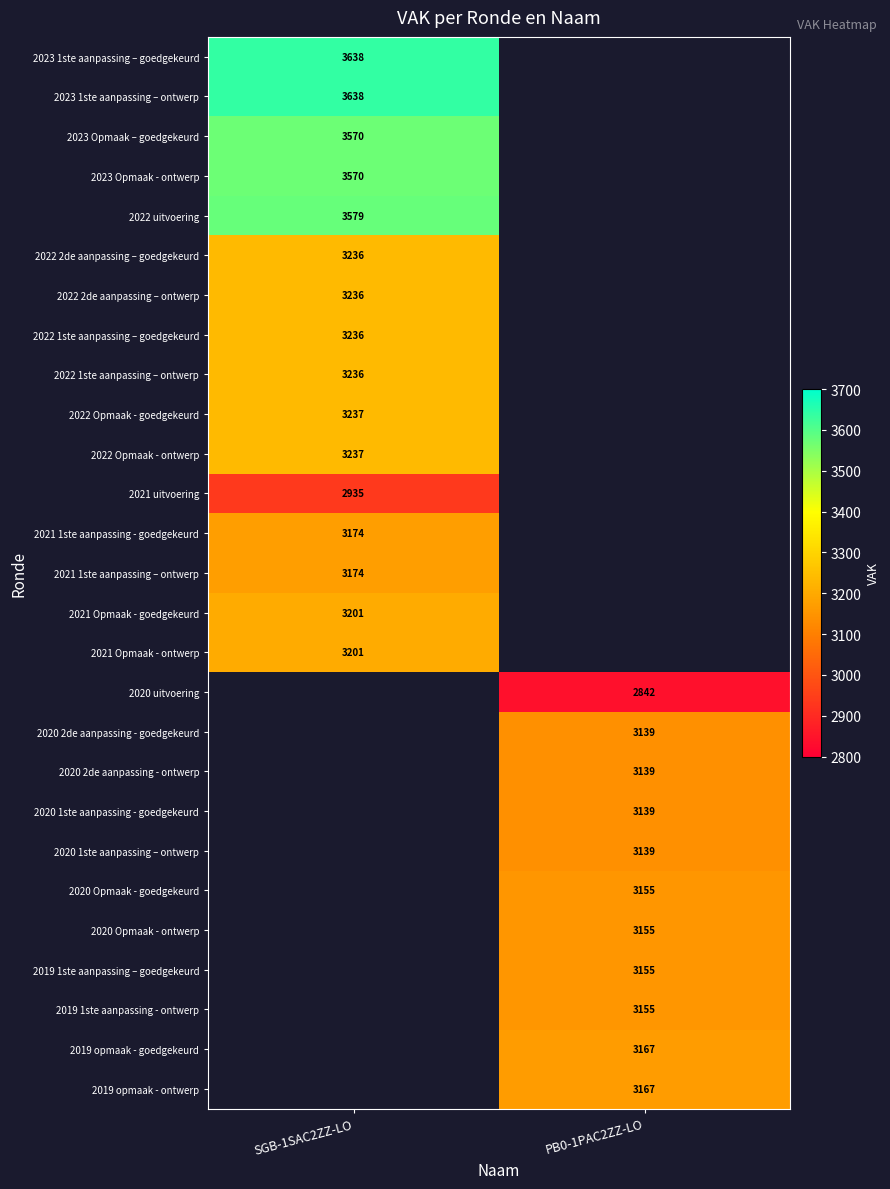

At how many categories does at least one series exceed 3479?

1